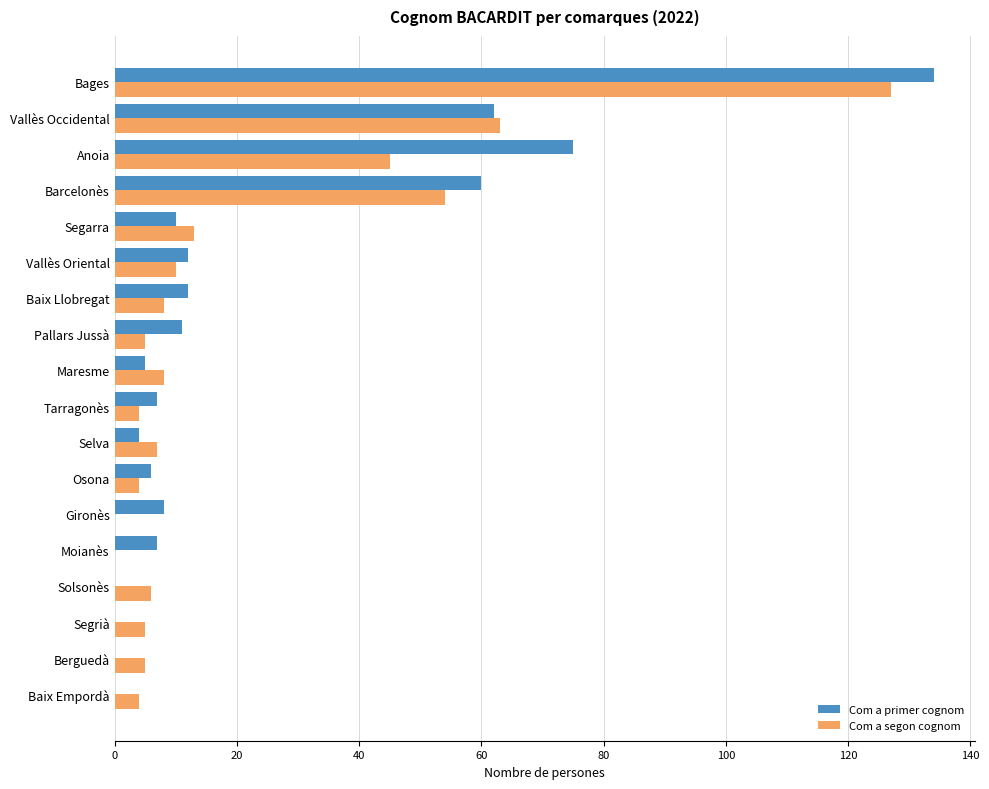

What is the sum of all Com a segon cognom values?

368